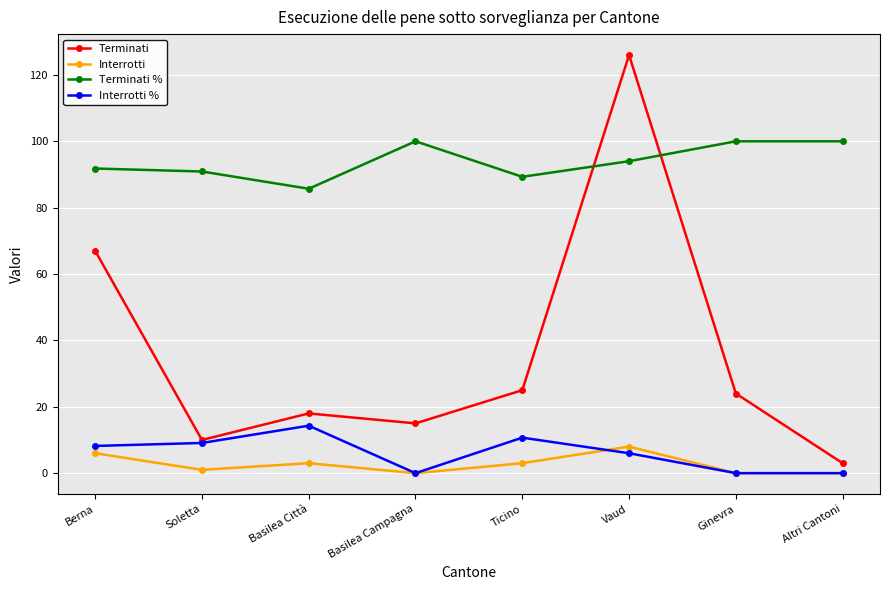

What value does the Interrotti % series have at Ticino?

10.7